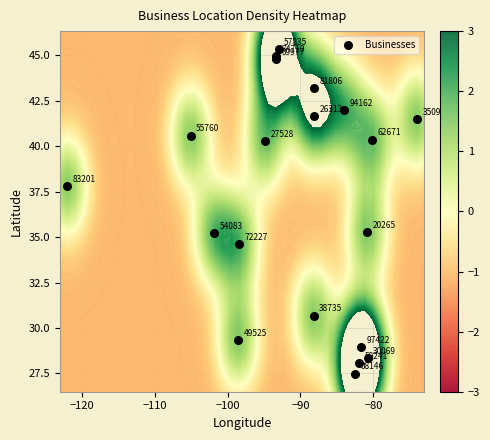

How many categories are shown in the chart?

20